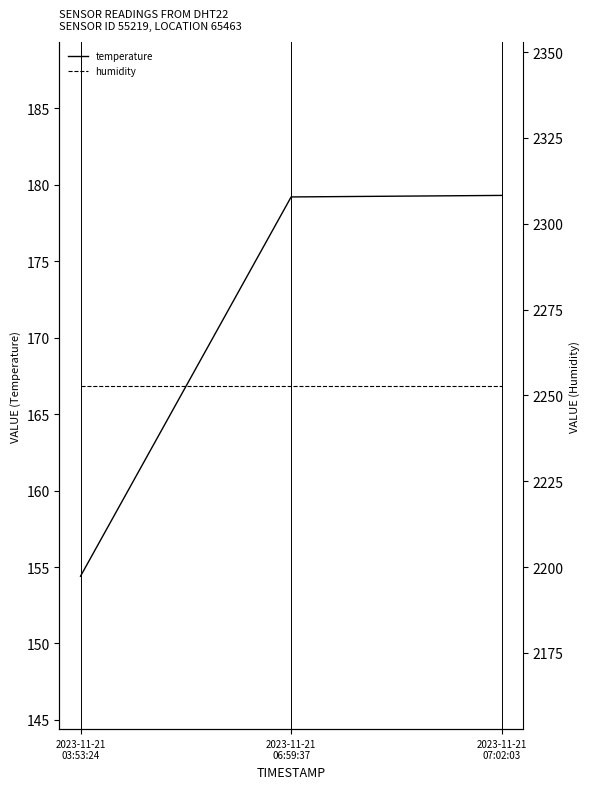

Is this an area chart (filled region under the line)?

No